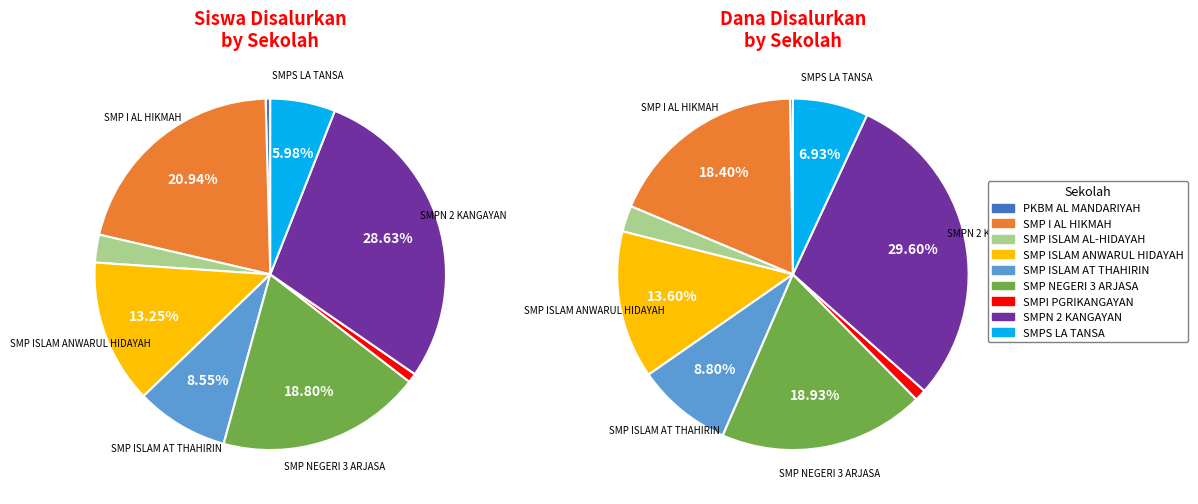

Does SMPN 2 KANGAYAN account for over 50% of the chart?

No